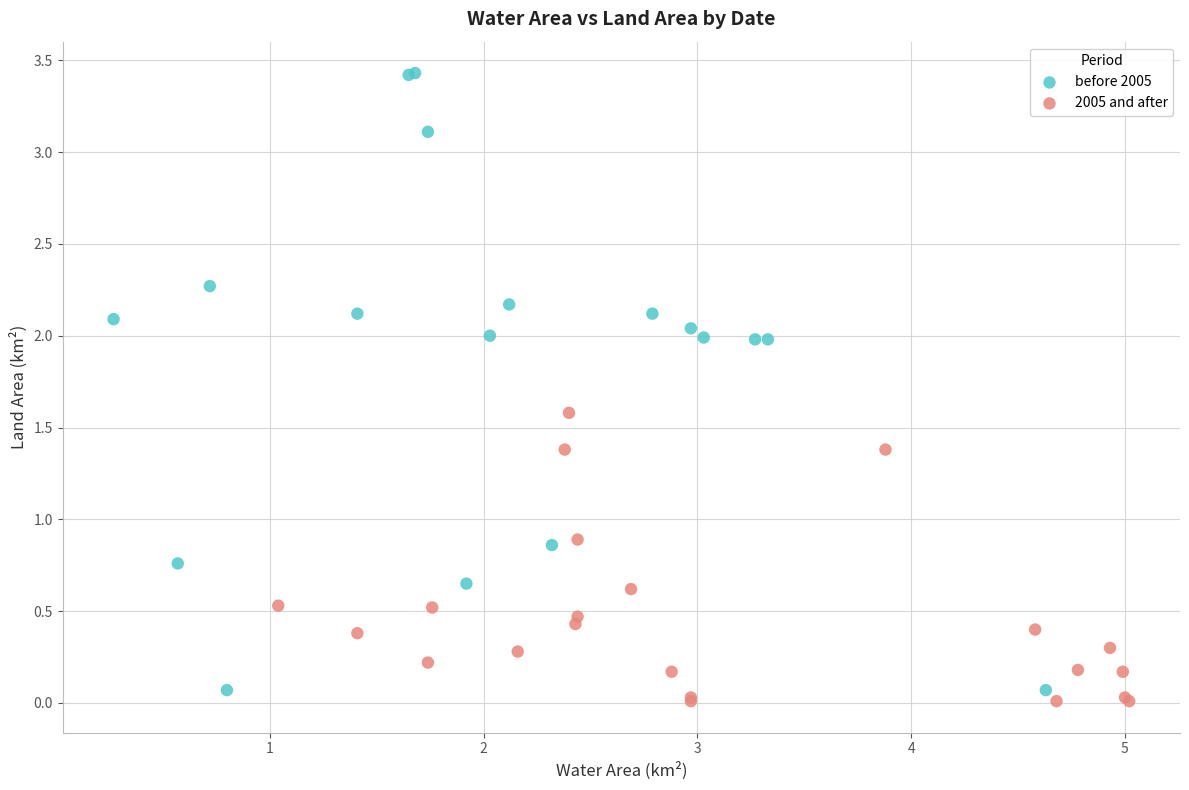

Which series reaches the maximum Y coordinate?

before 2005